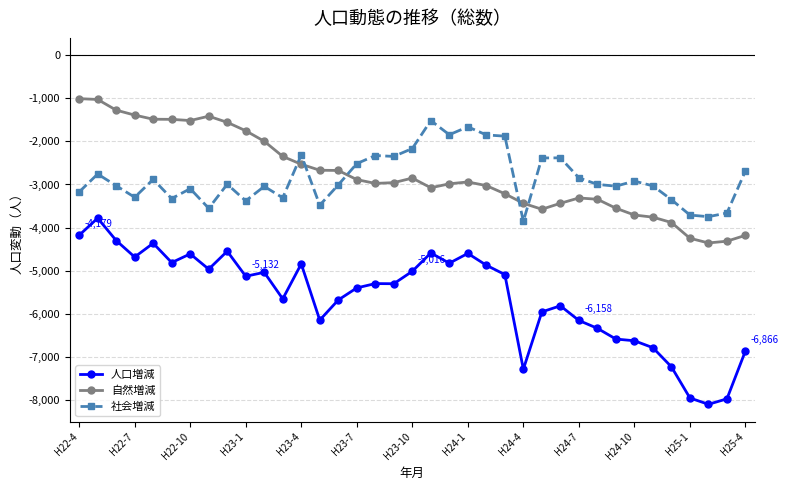

What is the sum of all 自然増減 values?

-102140